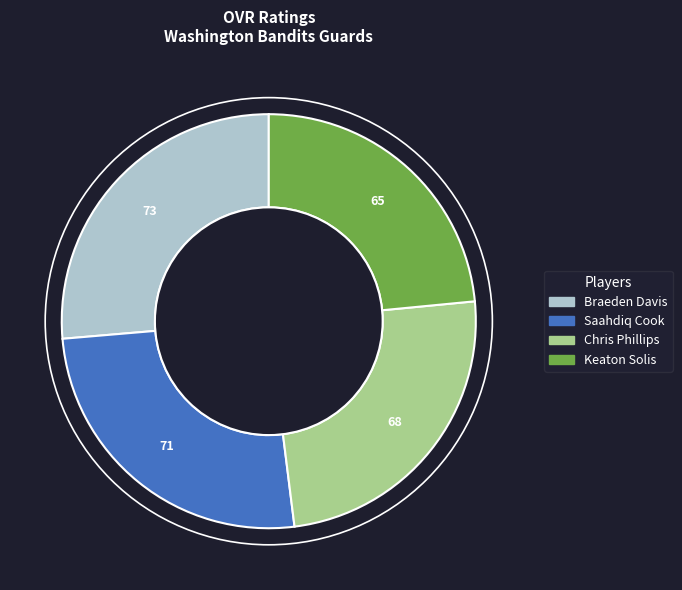

Count the number of slices in the pie.

4